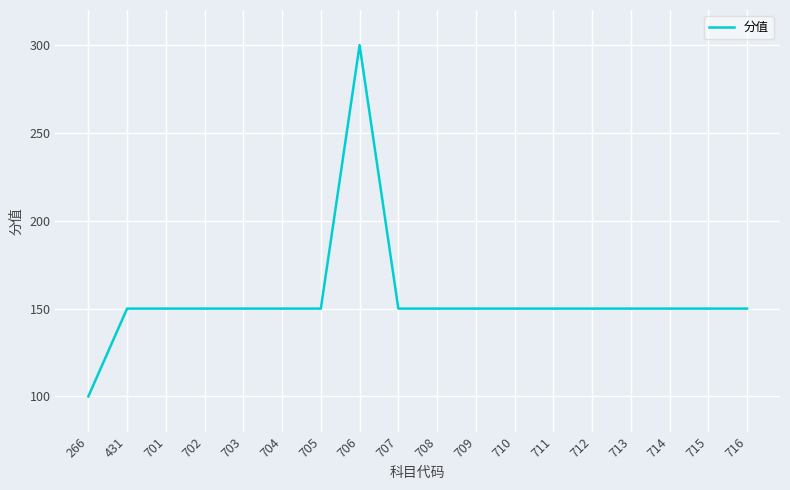

What is the sum of the values at 701 and 704?

300